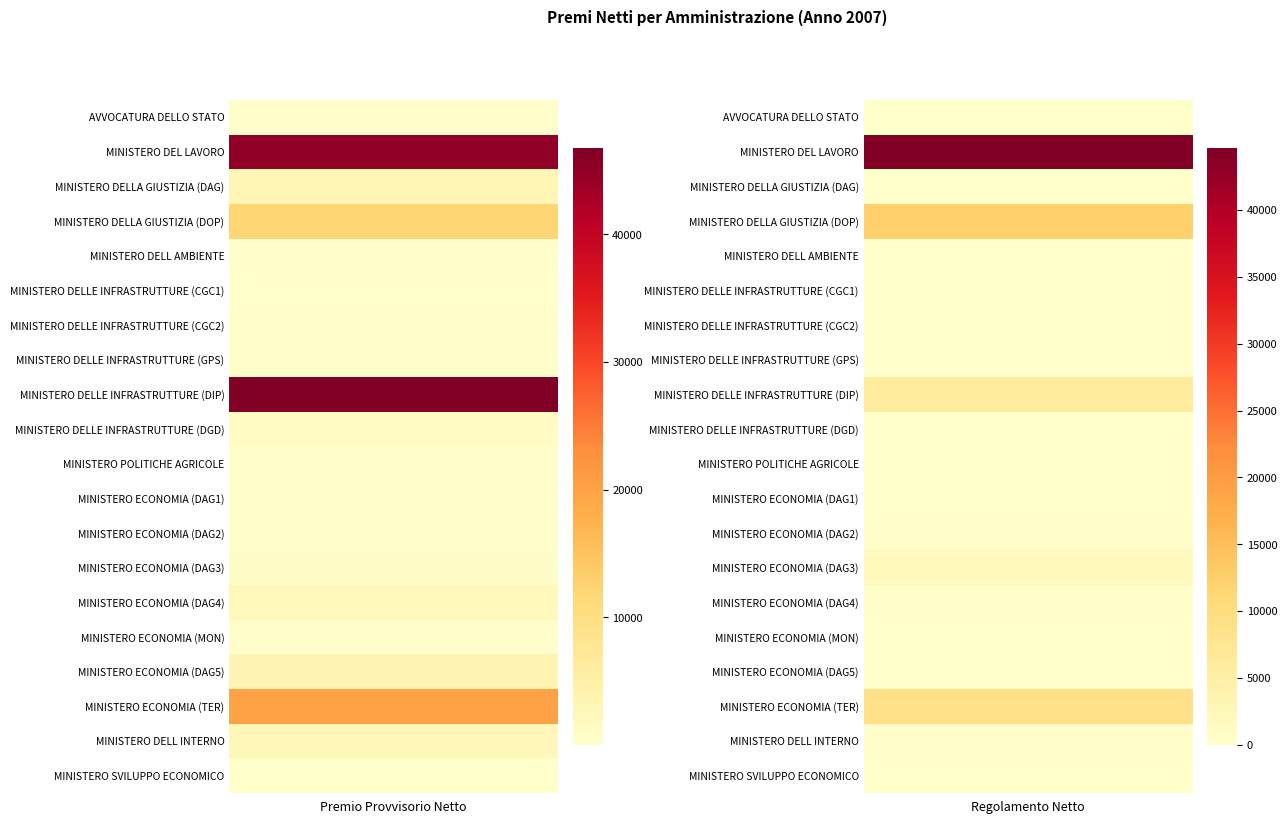

What is the total value across all series at 1?

73300.7